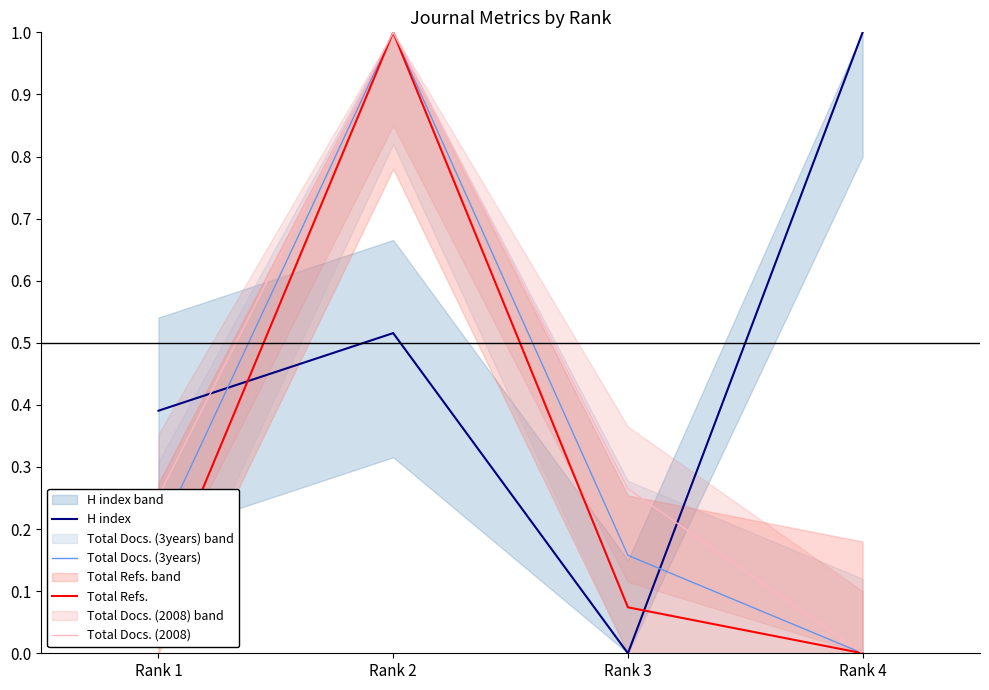

In H index, how many points are lower than both neighbors (excluding endpoints)?

1